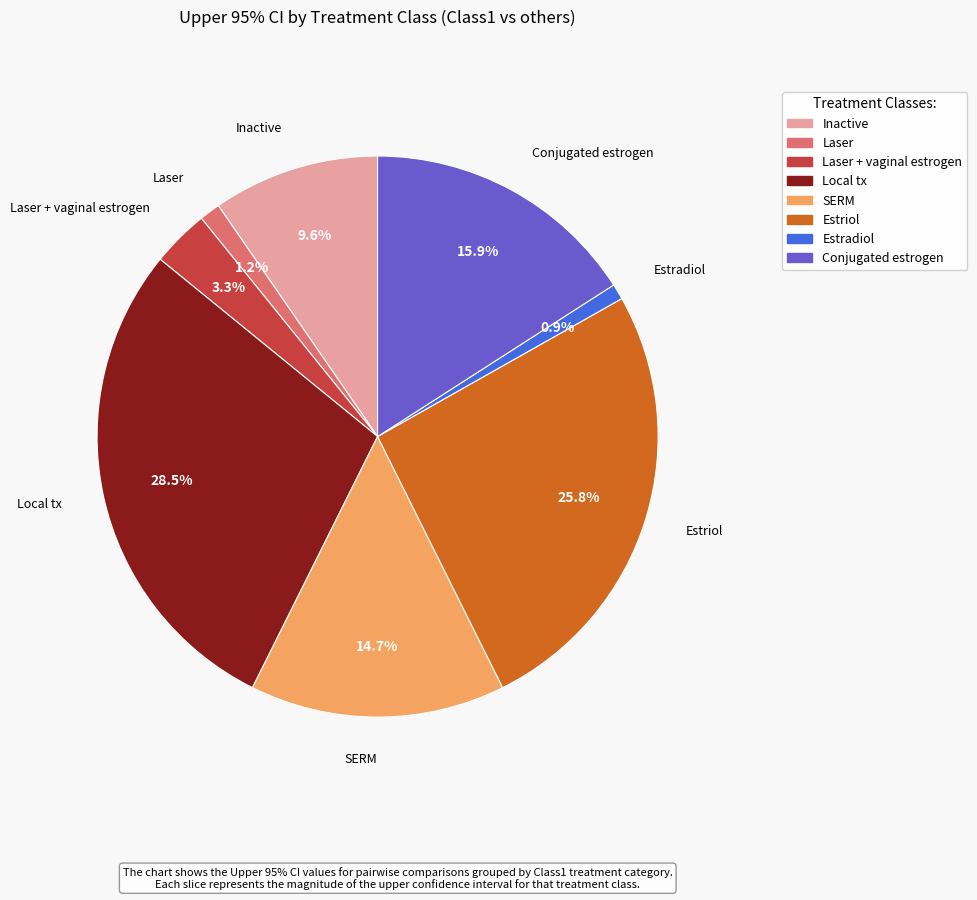

Does any single category account for the majority?

No